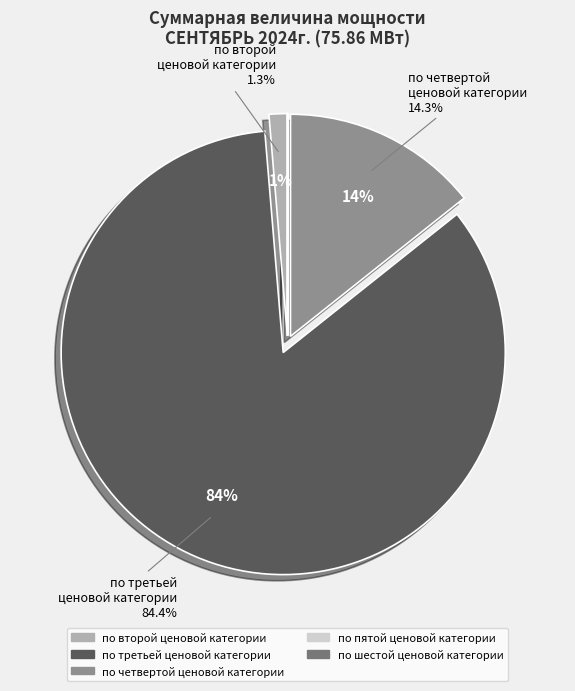

To the nearest percent, what is the average slice percentage?

20%